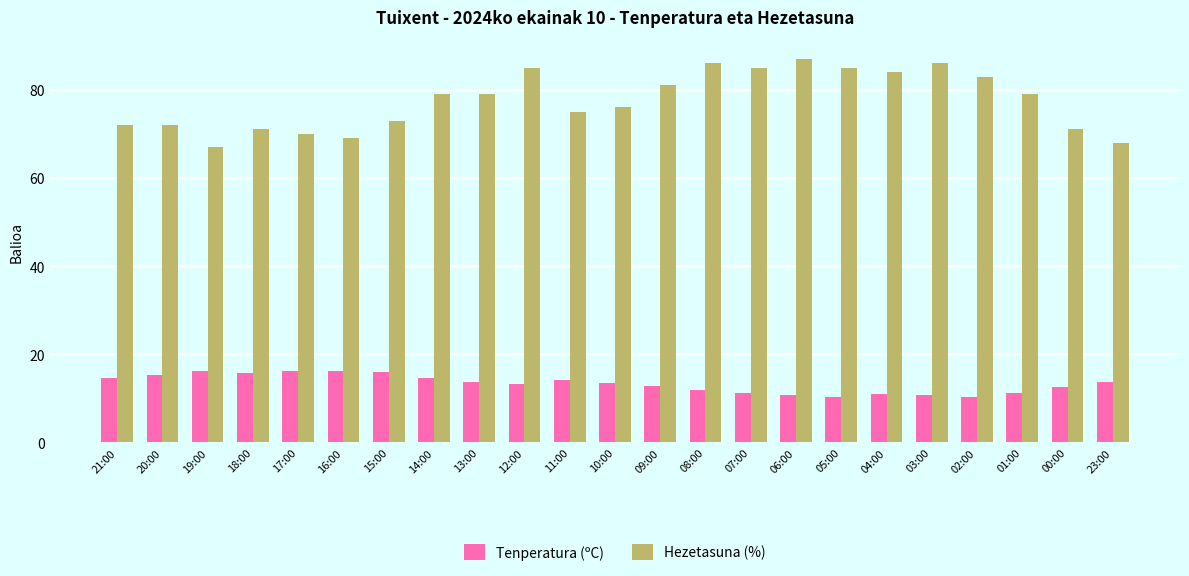

What is the difference between the second highest and minimum values in the Tenperatura (ºC) series?

5.9